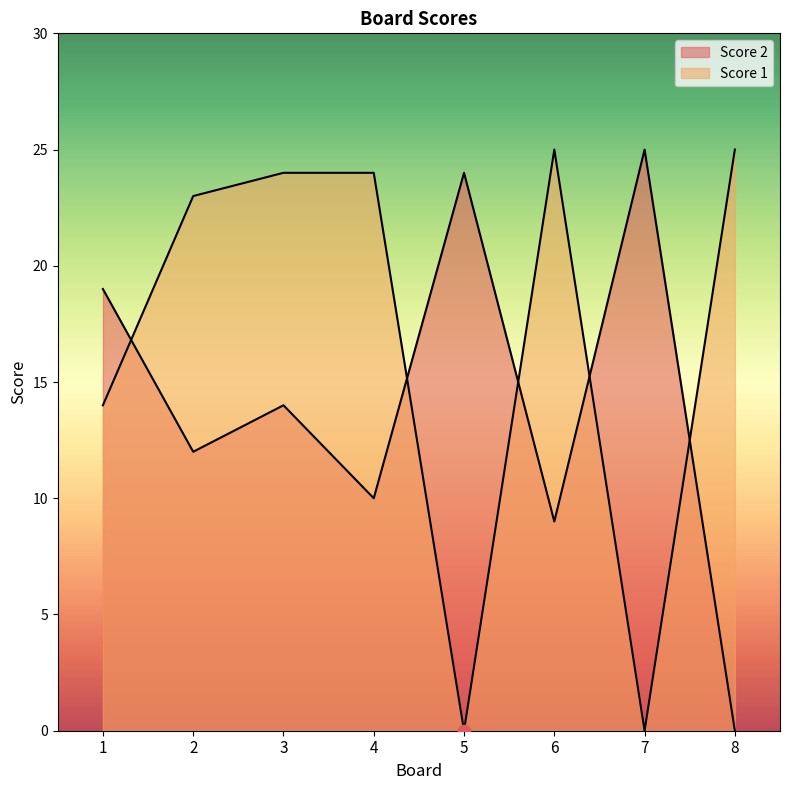

Is the value of Score 1 at 1 greater than the value of Score 2 at 2?

Yes